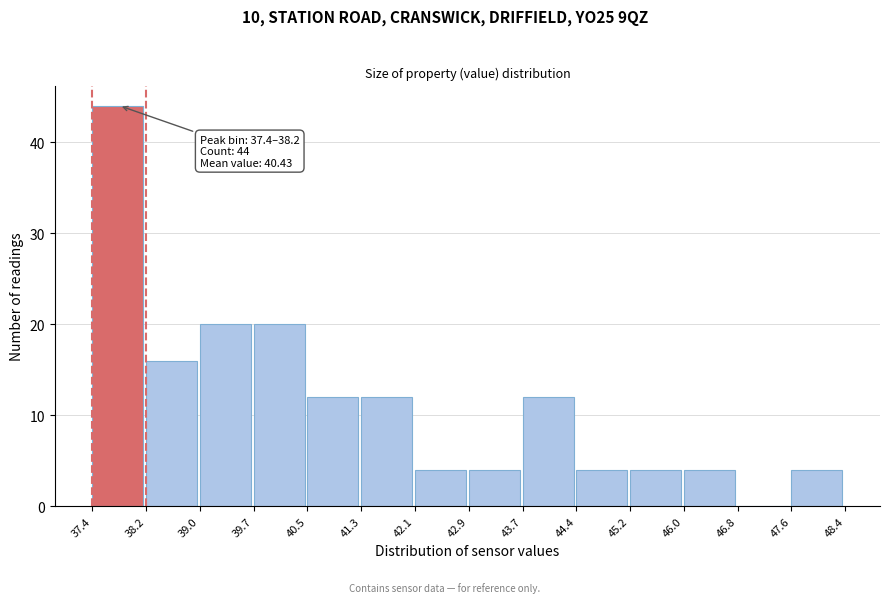

Which range on the x-axis has the tallest bar?

37.4 to 38.2